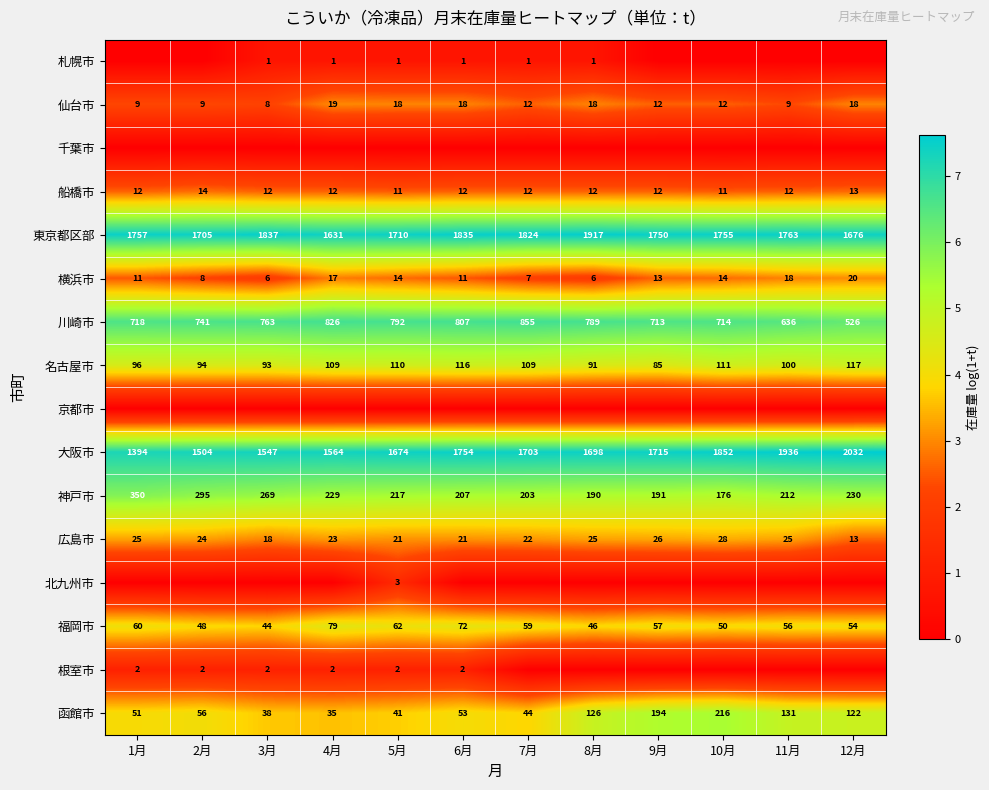

Where does the 横浜市 series first go above 13?

4月